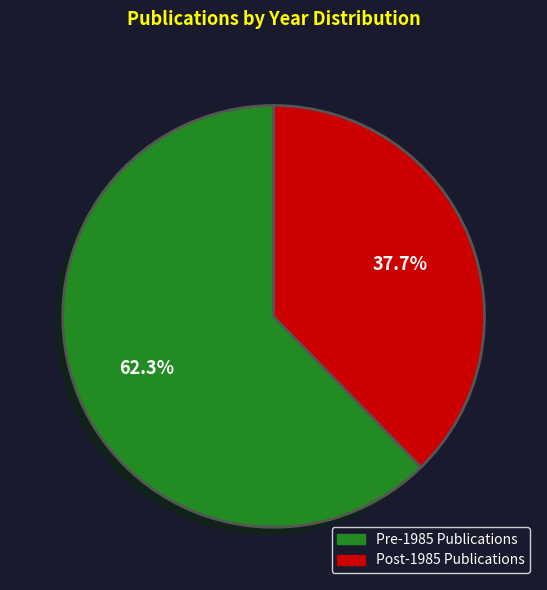

Is there any slice that represents more than half of the pie?

Yes